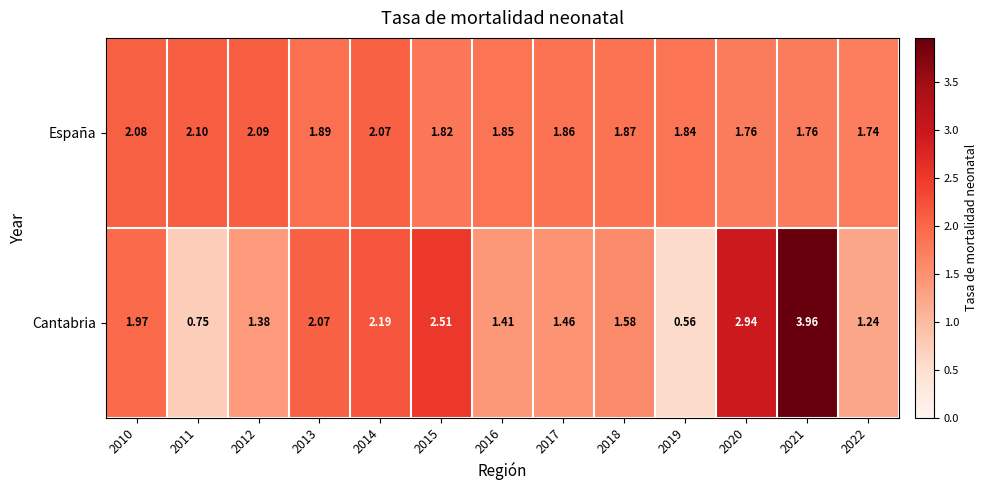

How many data points does each series have?

13